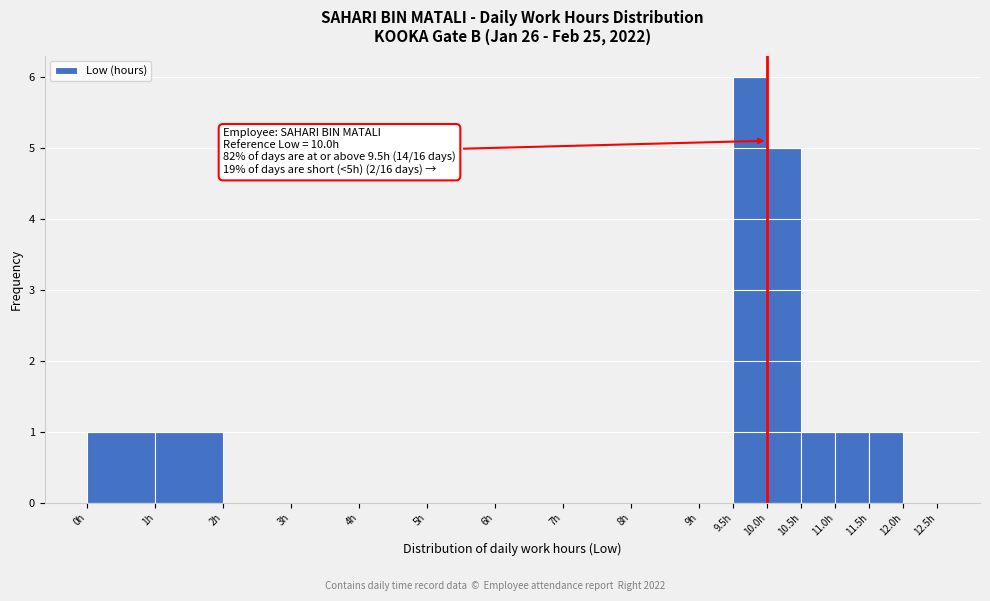

Over which range of the x-axis is the bar tallest?

9.5 to 10.0